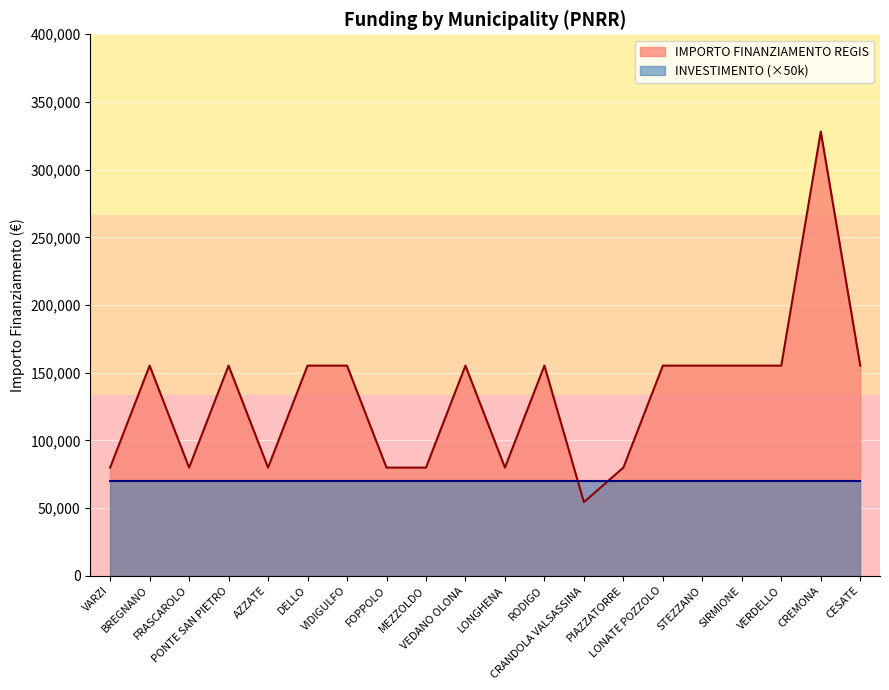

Where is the first local maximum?

BREGNANO